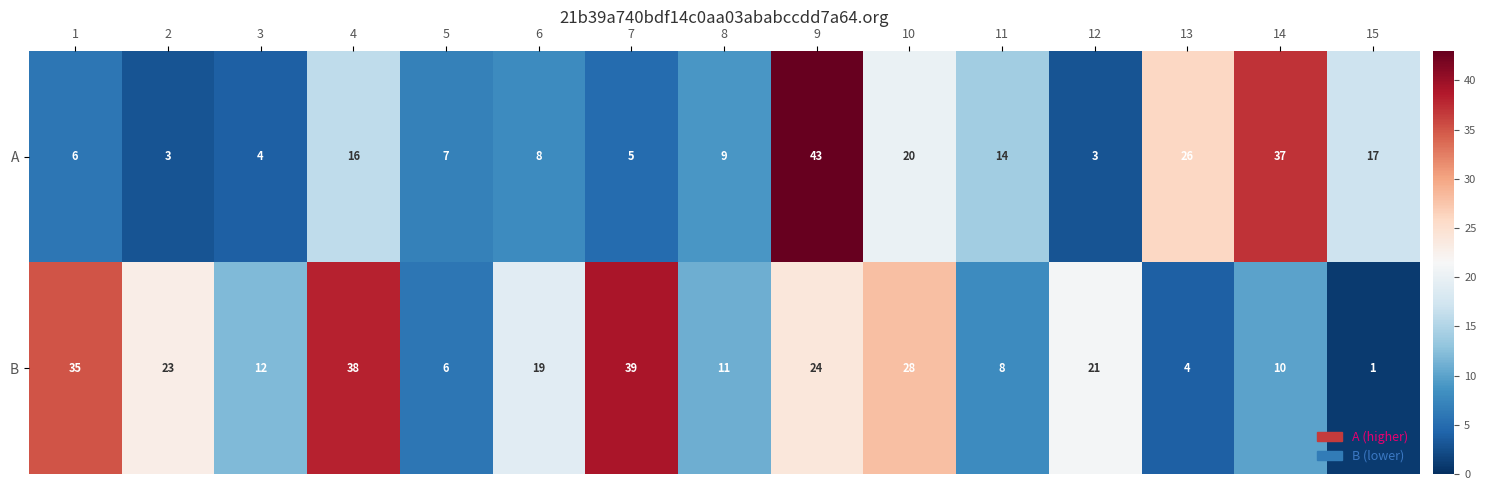

Reading left to right, extract all data points from this chart.

A: 1=6	2=3	3=4	4=16	5=7	6=8	7=5	8=9	9=43	10=20	11=14	12=3	13=26	14=37	15=17
B: 1=35	2=23	3=12	4=38	5=6	6=19	7=39	8=11	9=24	10=28	11=8	12=21	13=4	14=10	15=1